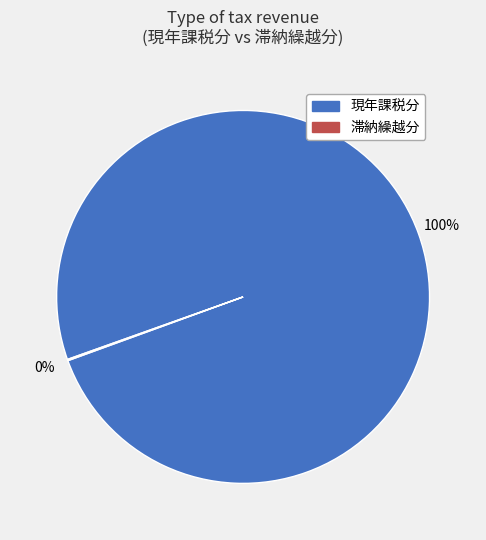

Which category has the biggest portion of the pie?

現年課税分